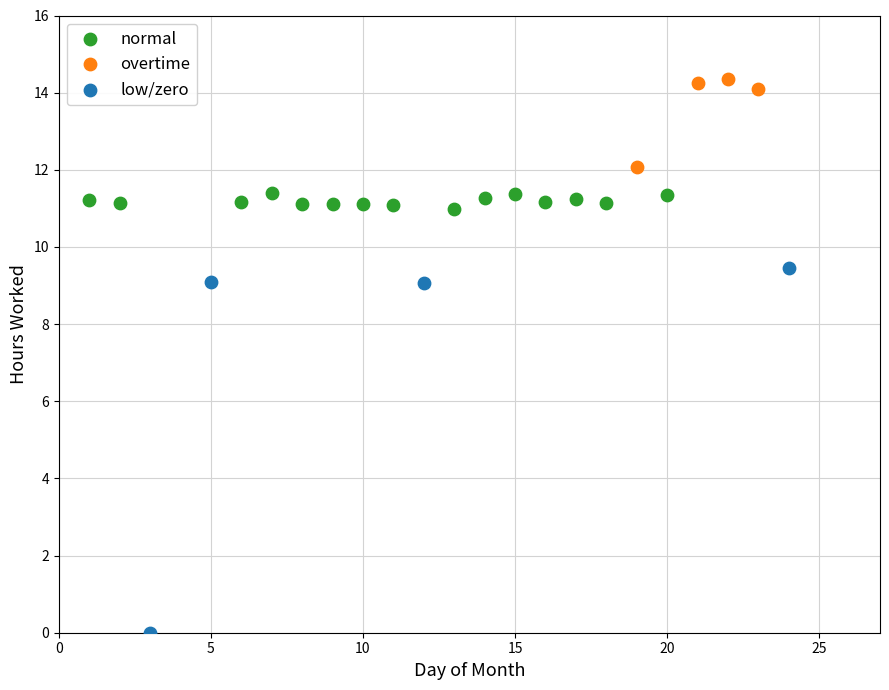

Which series reaches the maximum Y coordinate?

overtime